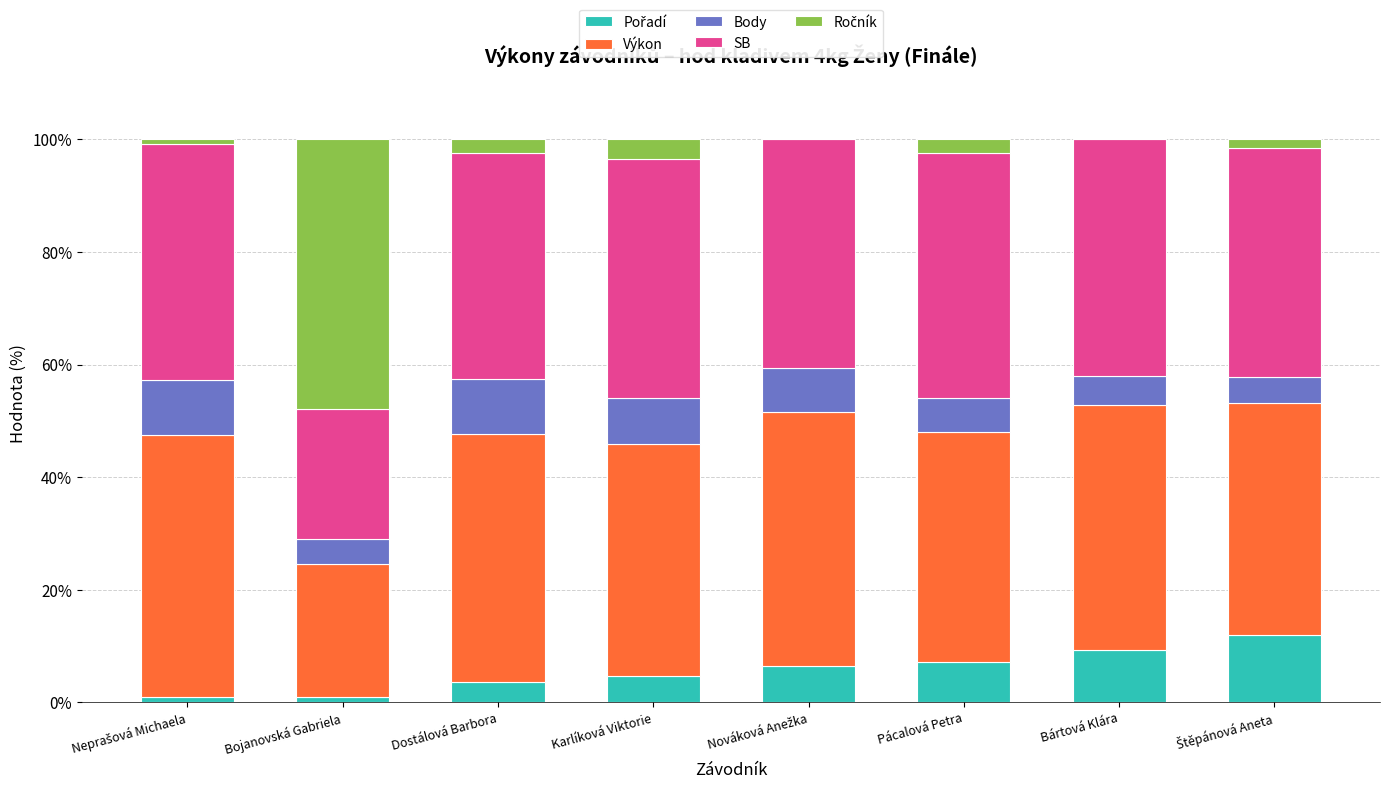

What is the total value across all series at Bártová Klára?

100.0